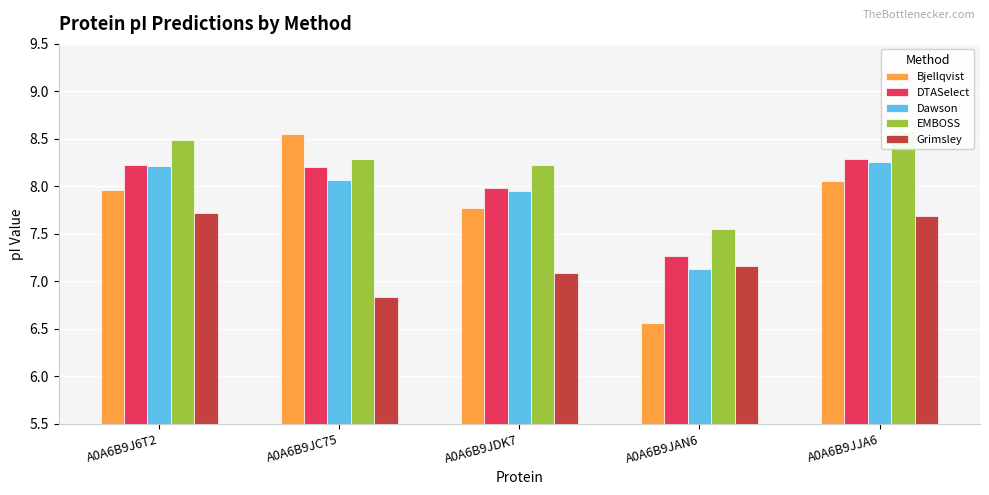

Rank the series at A0A6B9JDK7 from lowest to highest value.

Grimsley, Bjellqvist, Dawson, DTASelect, EMBOSS